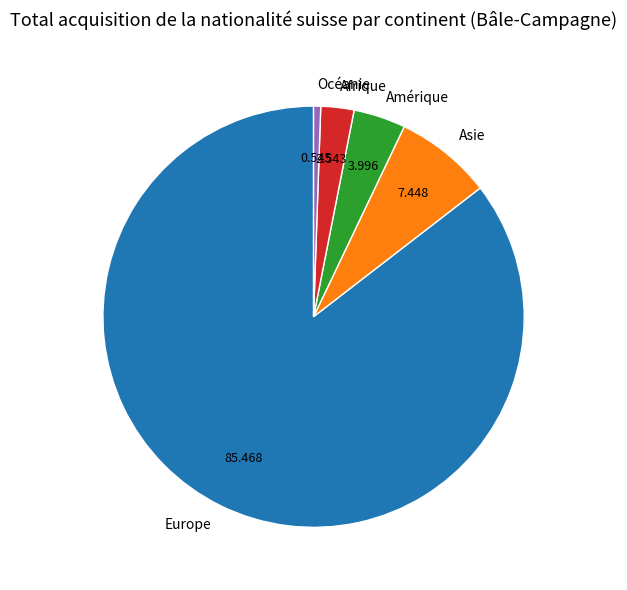

True or false: Afrique accounts for 3% of the total.

True